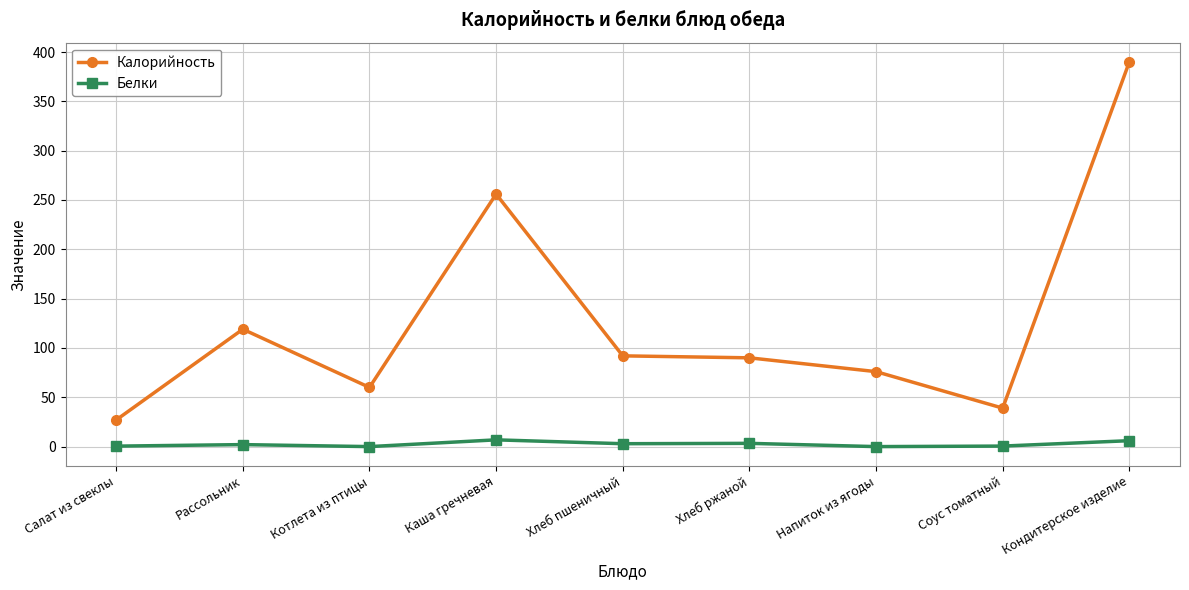

At which category is the sum across all series the highest?

Кондитерское изделие